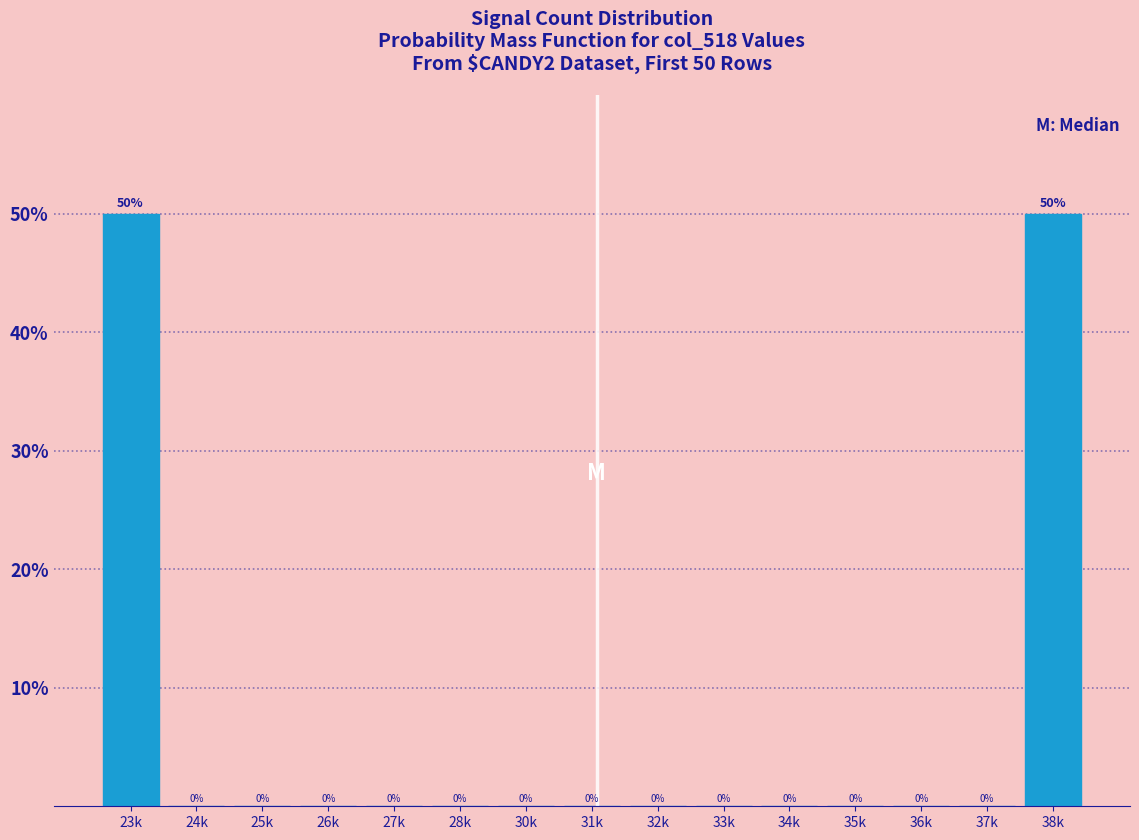

Reading right to left, extract all data points from this chart.

38k=50	37k=0	36k=0	35k=0	34k=0	33k=0	32k=0	31k=0	30k=0	28k=0	27k=0	26k=0	25k=0	24k=0	23k=50